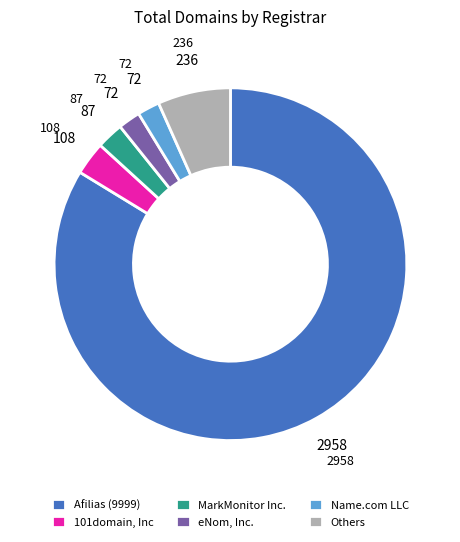

Is eNom, Inc. the majority of the pie?

No